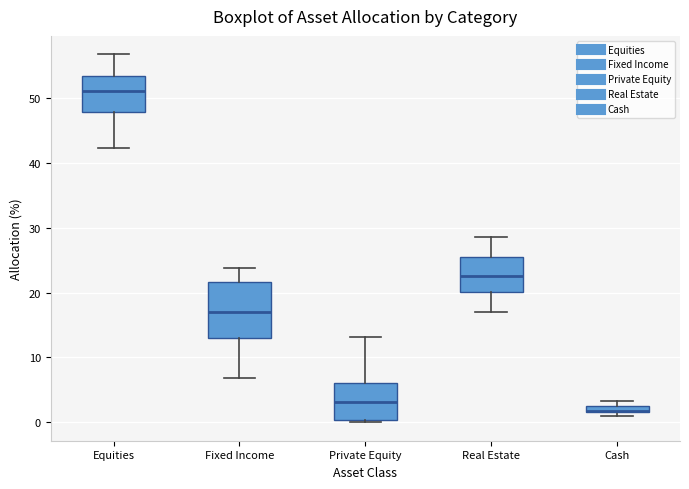

Where does the upper whisker of the box for Real Estate end on the y-axis? The values are not printed on the chart, so give them approximately, as read against the axis.

29